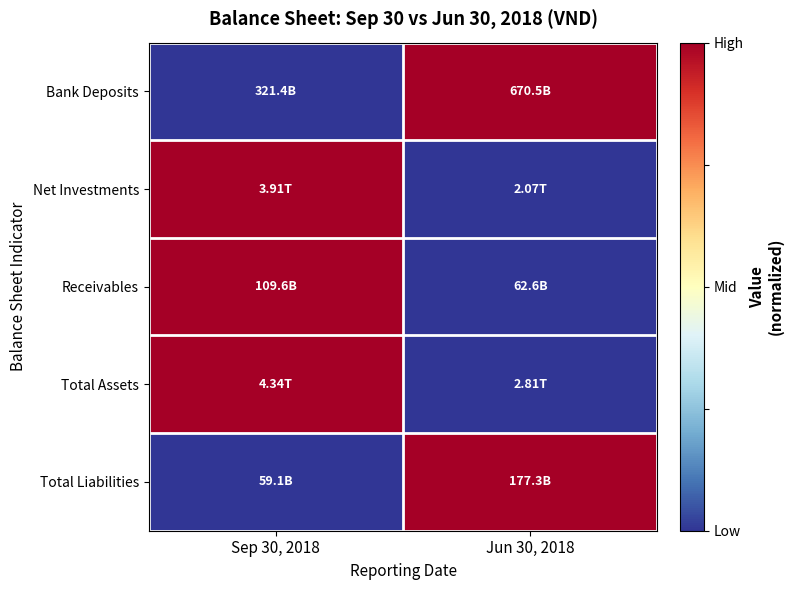

Reading right to left, list all the values displayed in this chart.

Bank Deposits: Jun 30, 2018=1	Sep 30, 2018=0
Net Investments: Jun 30, 2018=0	Sep 30, 2018=1
Receivables: Jun 30, 2018=0	Sep 30, 2018=1
Total Assets: Jun 30, 2018=0	Sep 30, 2018=1
Total Liabilities: Jun 30, 2018=1	Sep 30, 2018=0